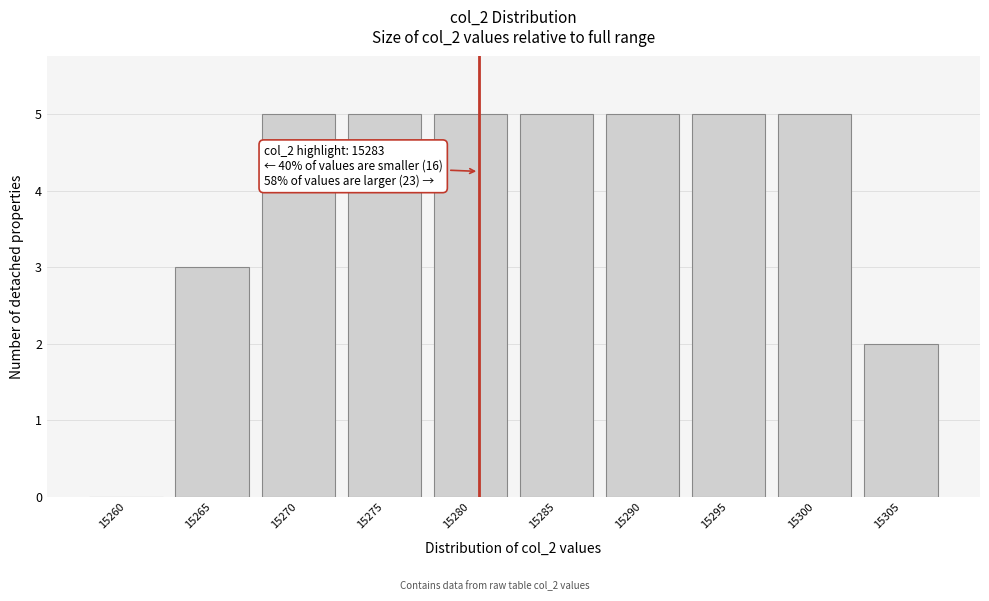

Reading right to left, list all the values displayed in this chart.

15305=2	15300=5	15295=5	15290=5	15285=5	15280=5	15275=5	15270=5	15265=3	15260=0